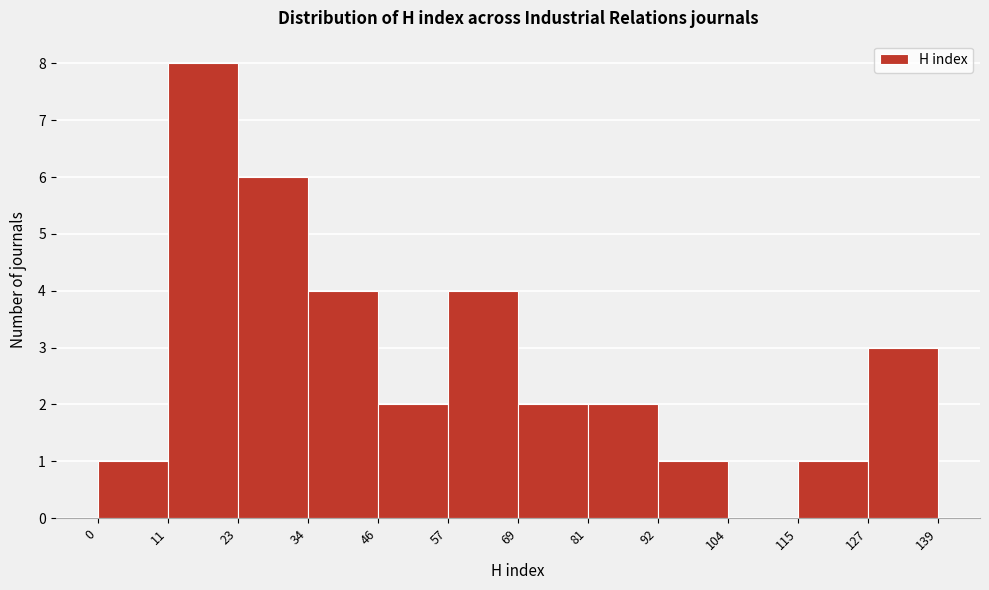

What is the height of the bar covering 11 to 23 on the x-axis? The values are not printed on the chart, so give them approximately, as read against the axis.

8